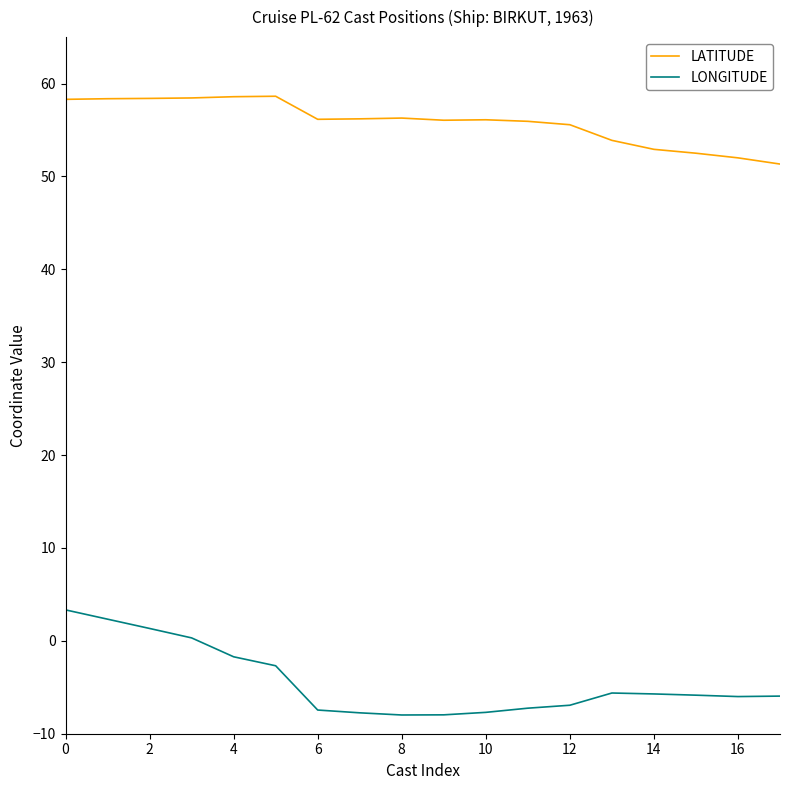

Which series has the largest range (max minus min)?

LONGITUDE